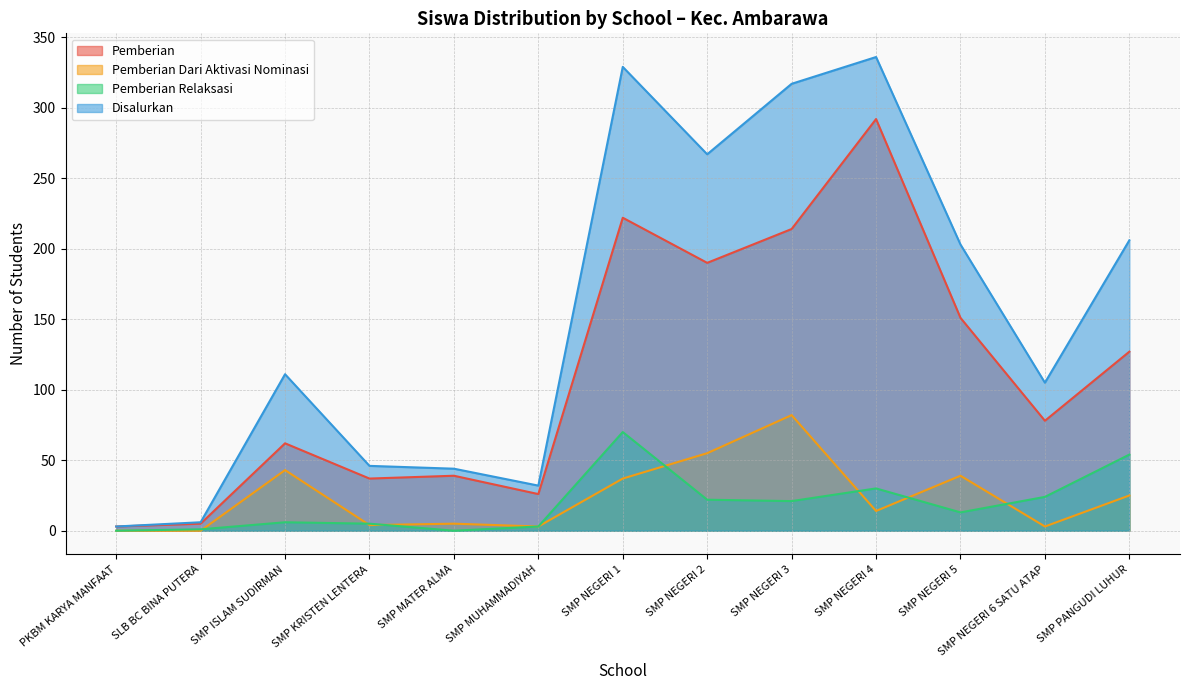

Which label corresponds to the largest value in the chart?

SMP NEGERI 4